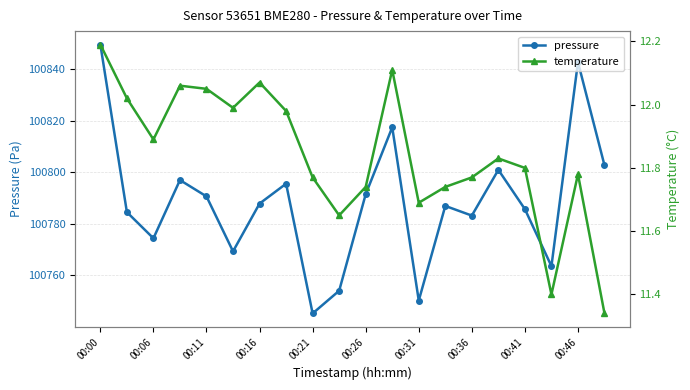

Rank the series by their maximum value, from lowest to highest.

temperature, pressure